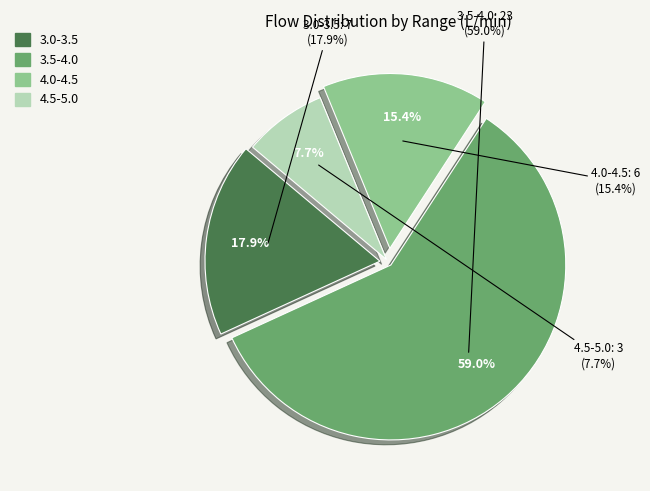

Is the sum of 9 and 2 greater than half?

No